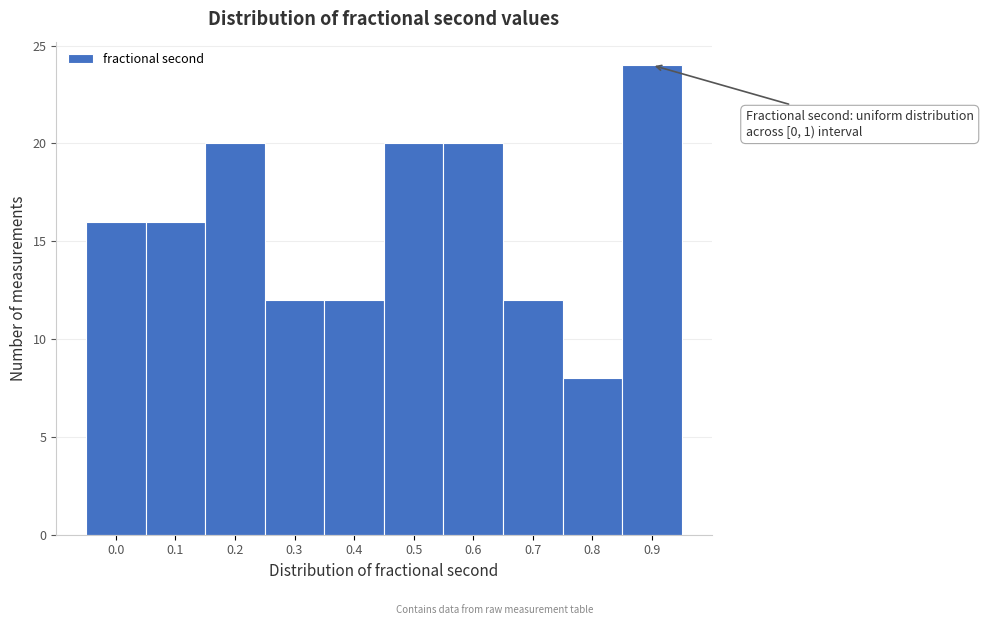

Reading left to right, extract all data points from this chart.

0.0=16	0.1=16	0.2=20	0.3=12	0.4=12	0.5=20	0.6=20	0.7=12	0.8=8	0.9=24